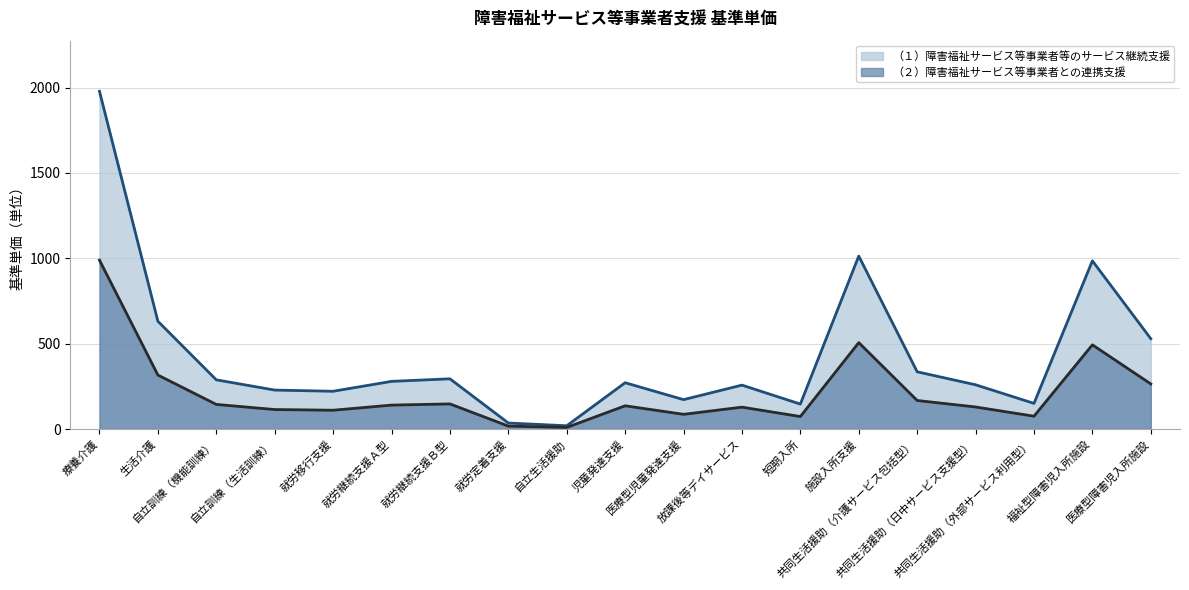

List the labels in order of （１）障害福祉サービス等事業者等のサービス継続支援 value, largest first.

療養介護, 施設入所支援, 福祉型障害児入所施設, 生活介護, 医療型障害児入所施設, 共同生活援助（介護サービス包括型）, 就労継続支援Ｂ型, 自立訓練（機能訓練）, 就労継続支援Ａ型, 児童発達支援, 共同生活援助（日中サービス支援型）, 放課後等デイサービス, 自立訓練（生活訓練）, 就労移行支援, 医療型児童発達支援, 共同生活援助（外部サービス利用型）, 短期入所, 就労定着支援, 自立生活援助